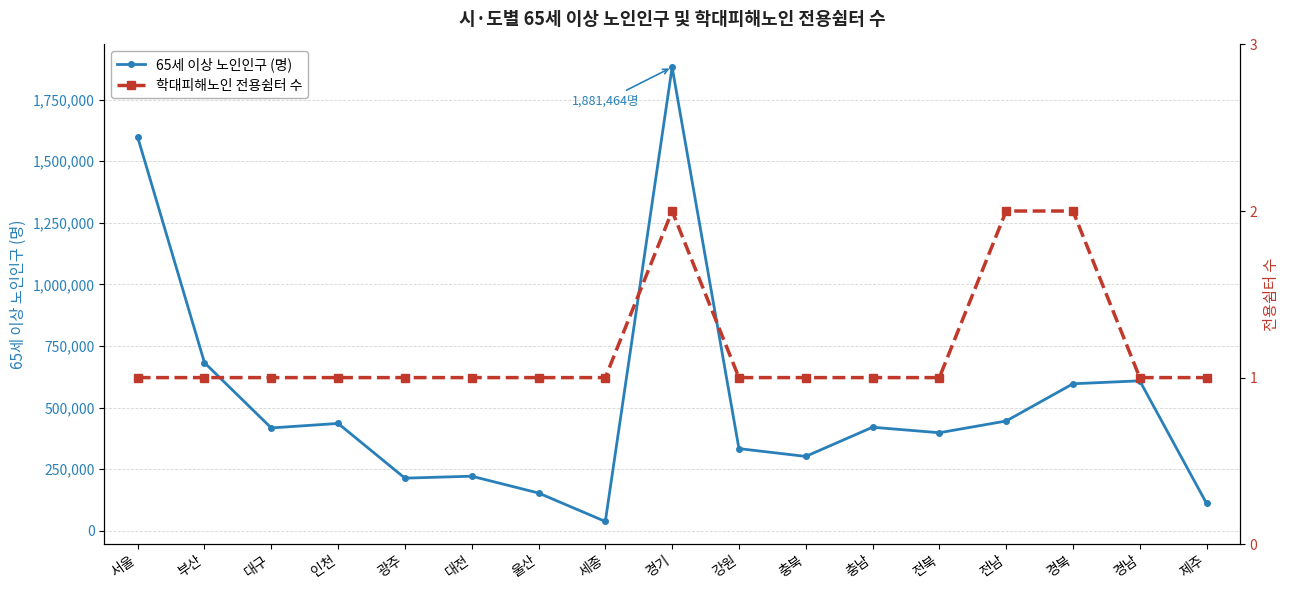

At which label does 65세 이상 노인인구 (명) reach its minimum?

세종